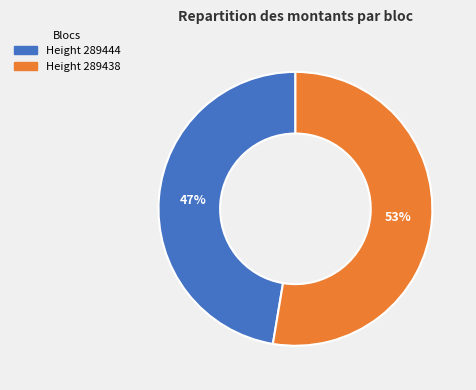

How many segments does this pie chart have?

2